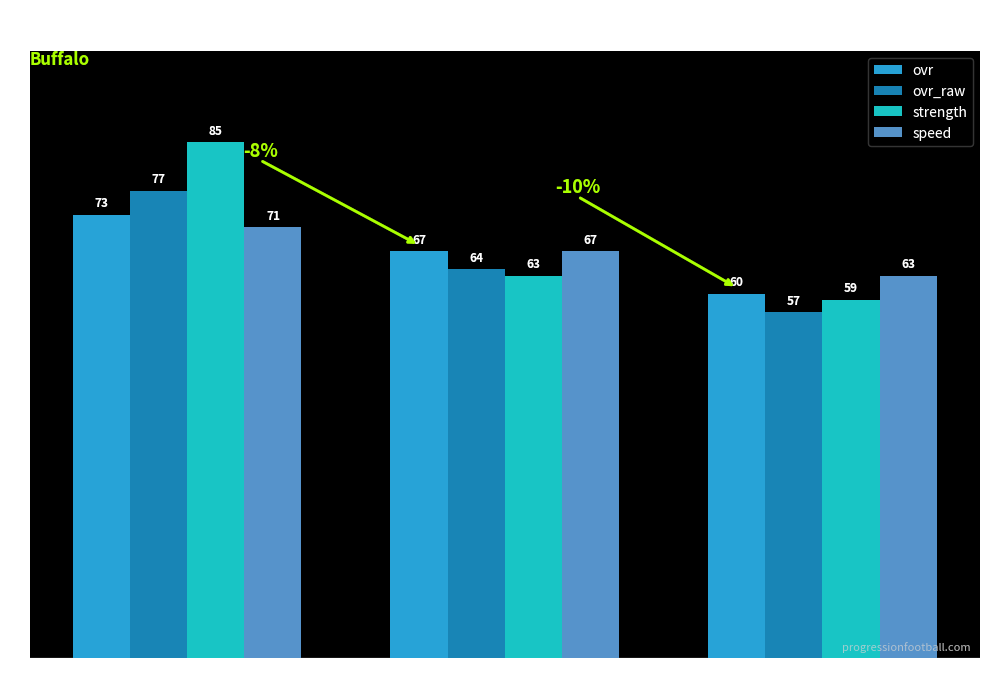

Between Quentin Eckert and Jeremy Roberson, which series saw the biggest shift?

strength